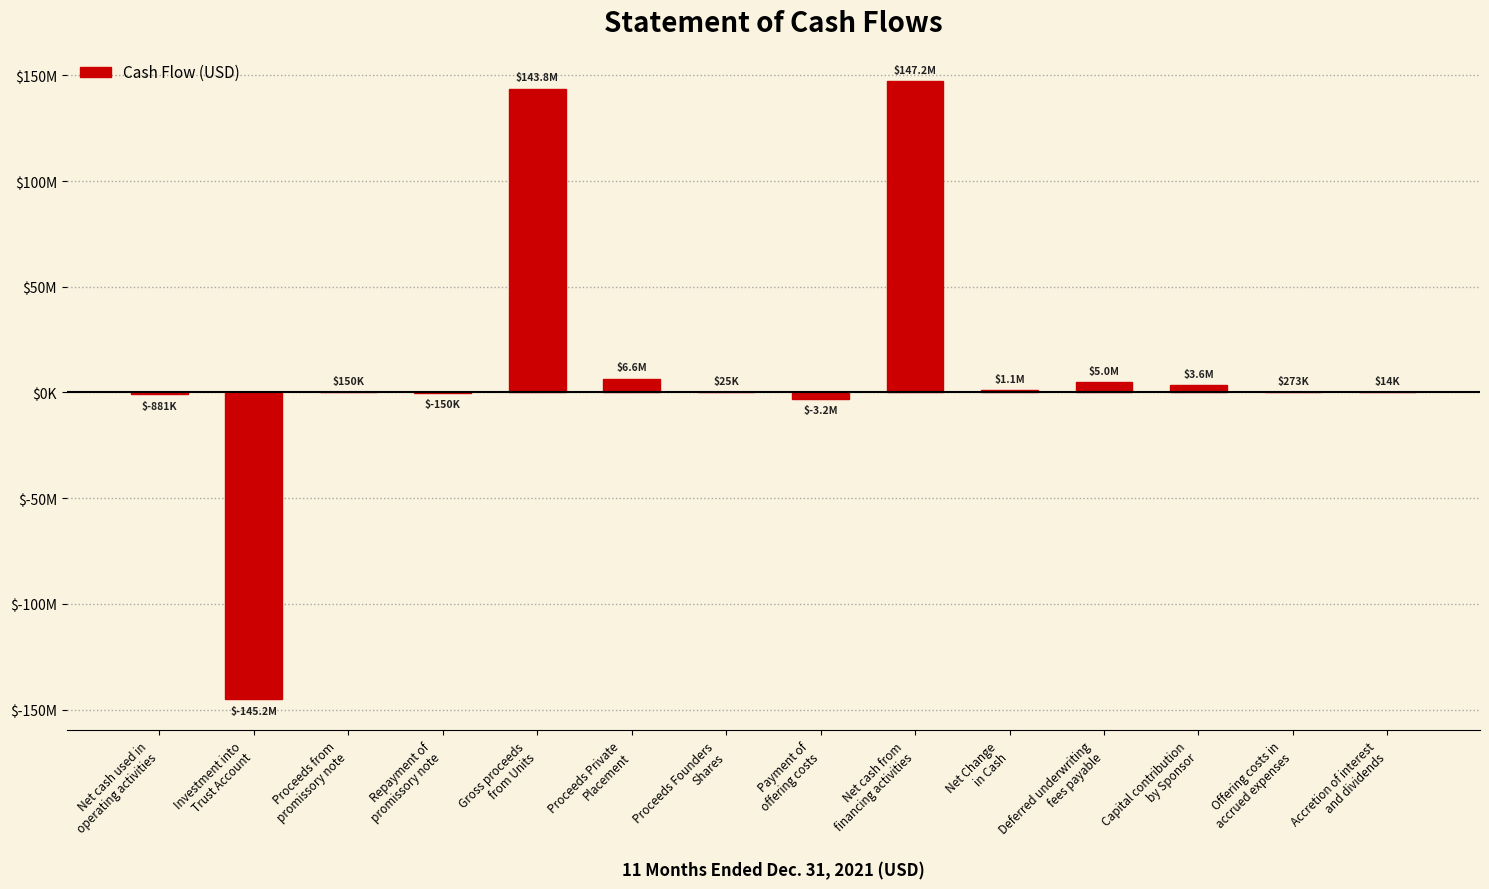

What is the difference between the values at Gross proceeds
from Units and Investment into
Trust Account?

288937500